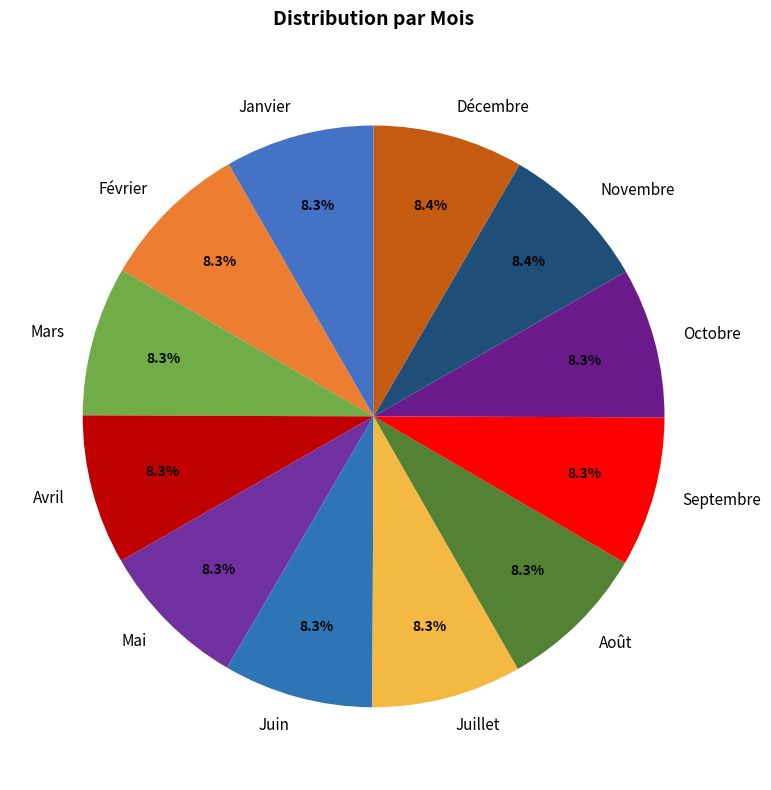

Combined, do Septembre and Juillet account for over 50%?

No